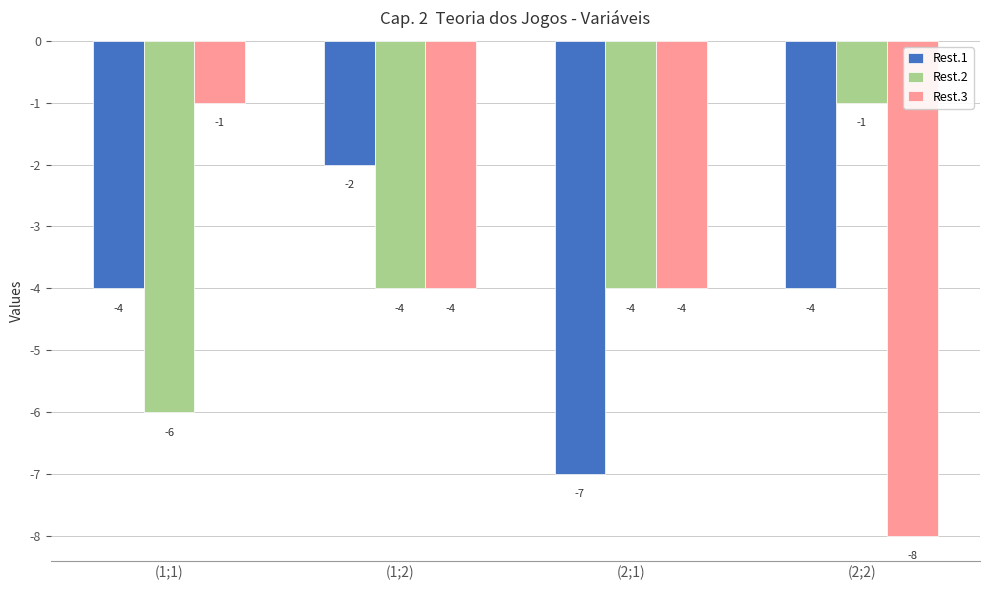

Which series has the largest total across all categories?

Rest.2